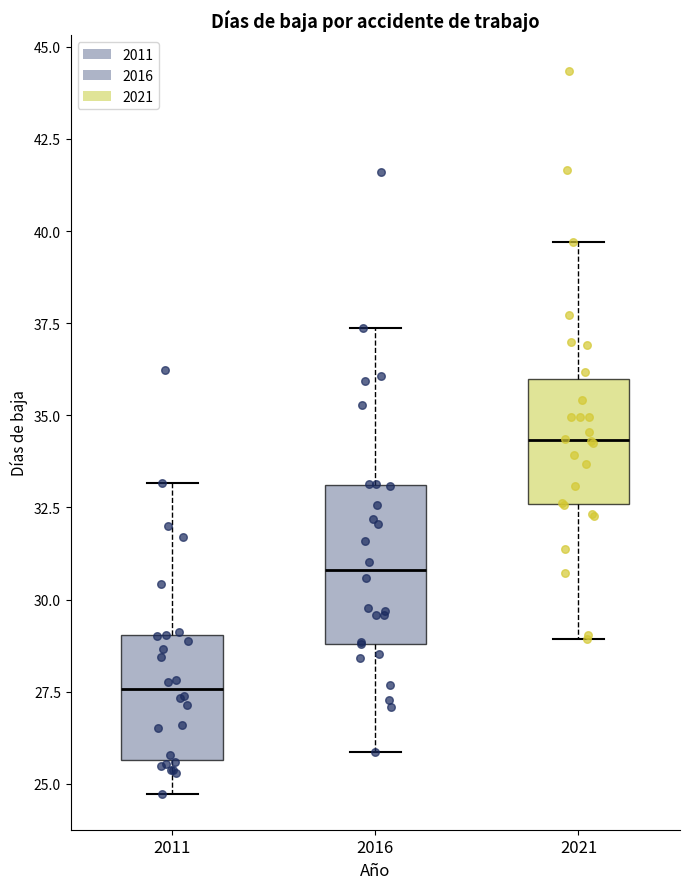

Reading left to right, transcribe this box plot: for each box, give where its median line is, the range the box spans, and where its two whiskers end, as read against the y-axis. The values are not printed on the chart, so give them approximately, as read against the axis.

2011: median 27.5, box 25.5 to 29.0, whiskers 24.5 to 33.0
2016: median 31.0, box 29.0 to 33.0, whiskers 26.0 to 37.5
2021: median 34.5, box 32.5 to 36.0, whiskers 29.0 to 39.5